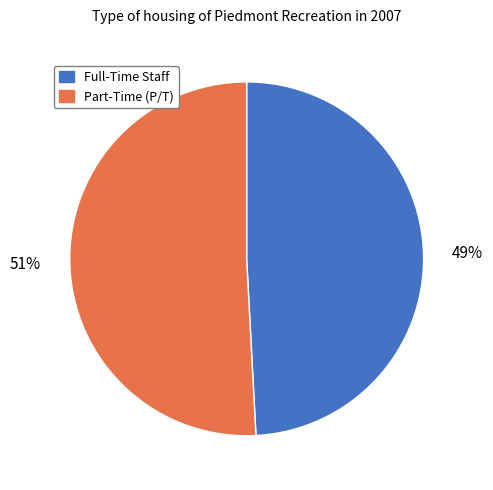

To the nearest percent, what is the average slice percentage?

50%